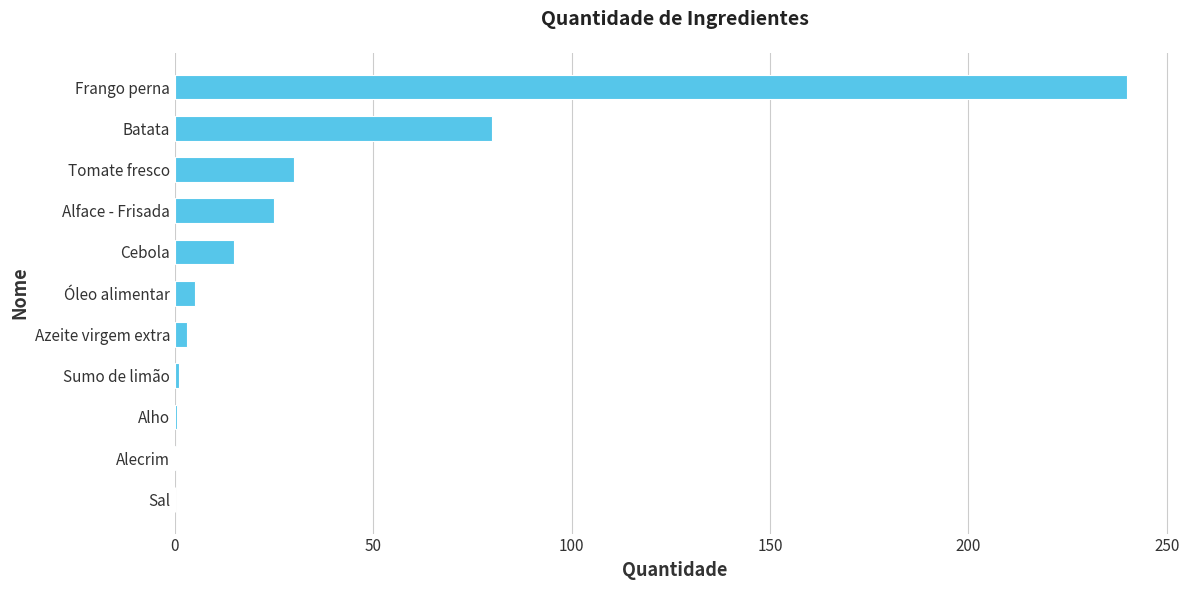

Are the bars horizontal?

Yes